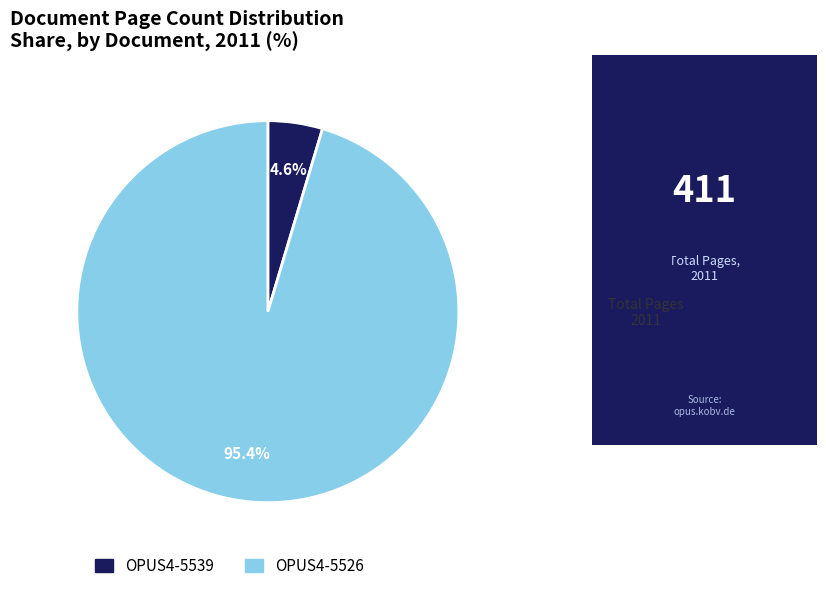

Rank the categories by value from lowest to highest.

OPUS4-5539, OPUS4-5526